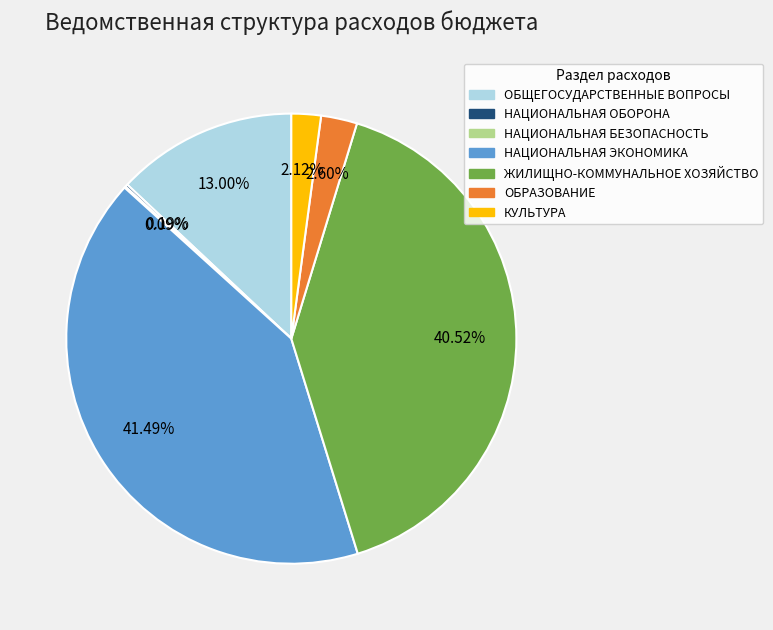

Is there any slice that represents more than half of the pie?

No